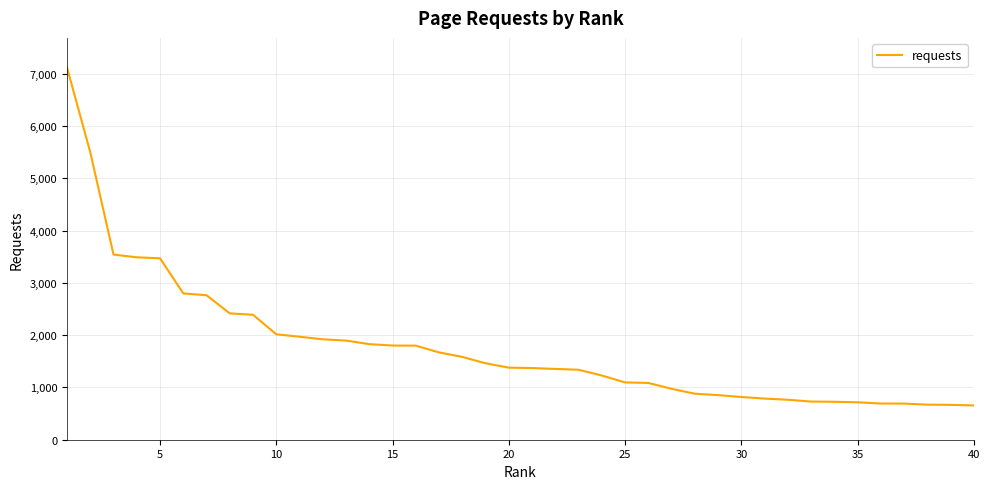

What is the smallest value displayed?

656